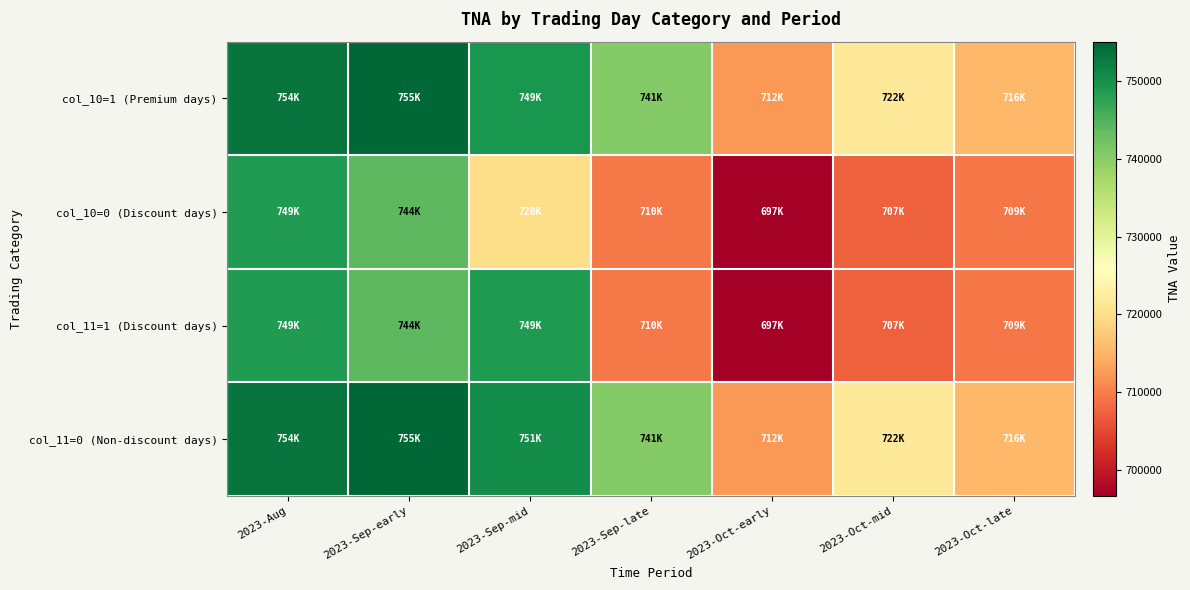

Which series has the largest total across all categories?

col_11=0 (Non-discount days)